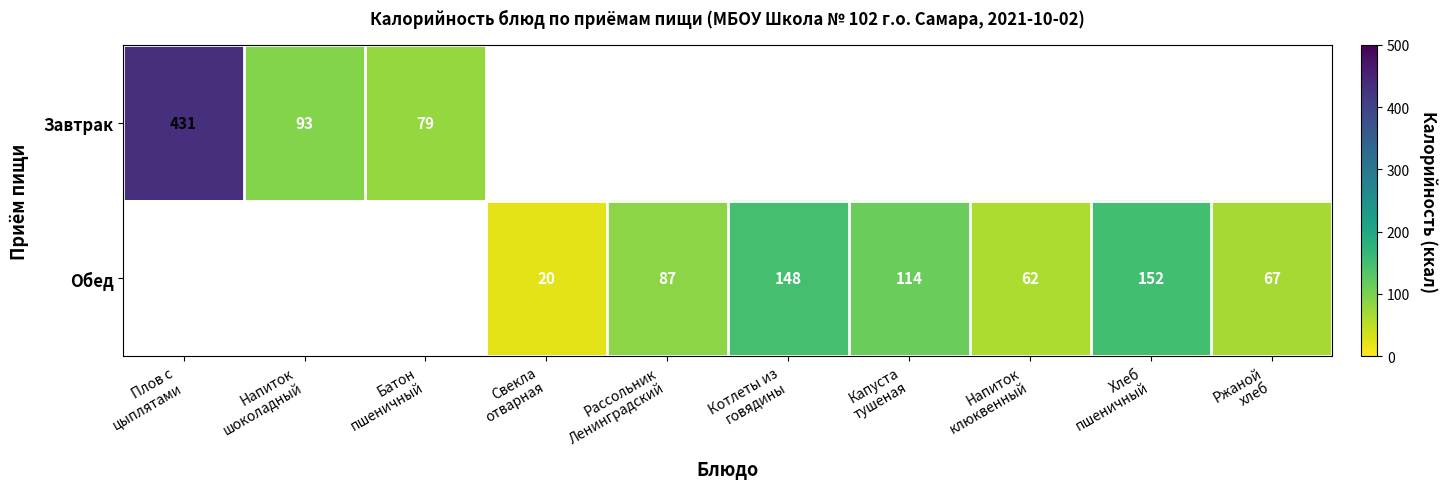

The value of Обед at Капуста тушеная is 155.9. True or false?

False